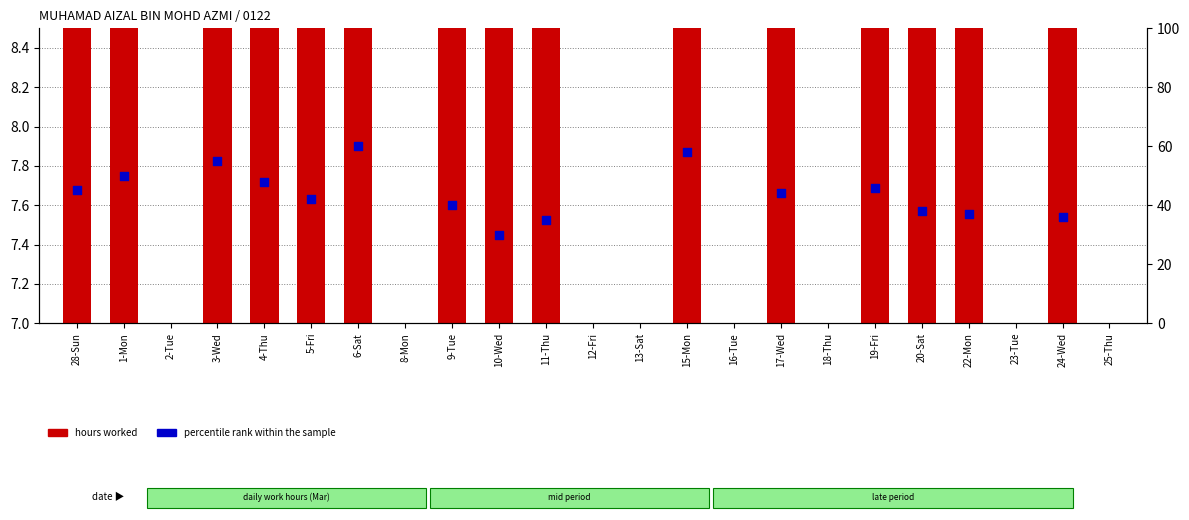

At how many categories does at least one series exceed 27?

15